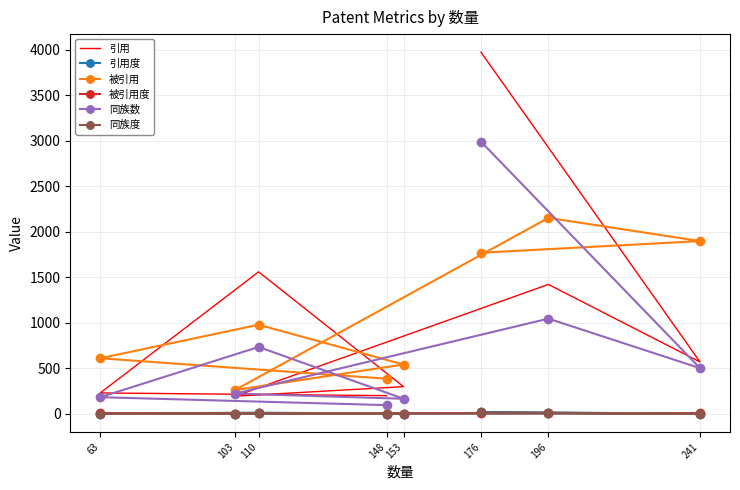

What is the sum of the 同族数 values at 110 and 176?

3727.0